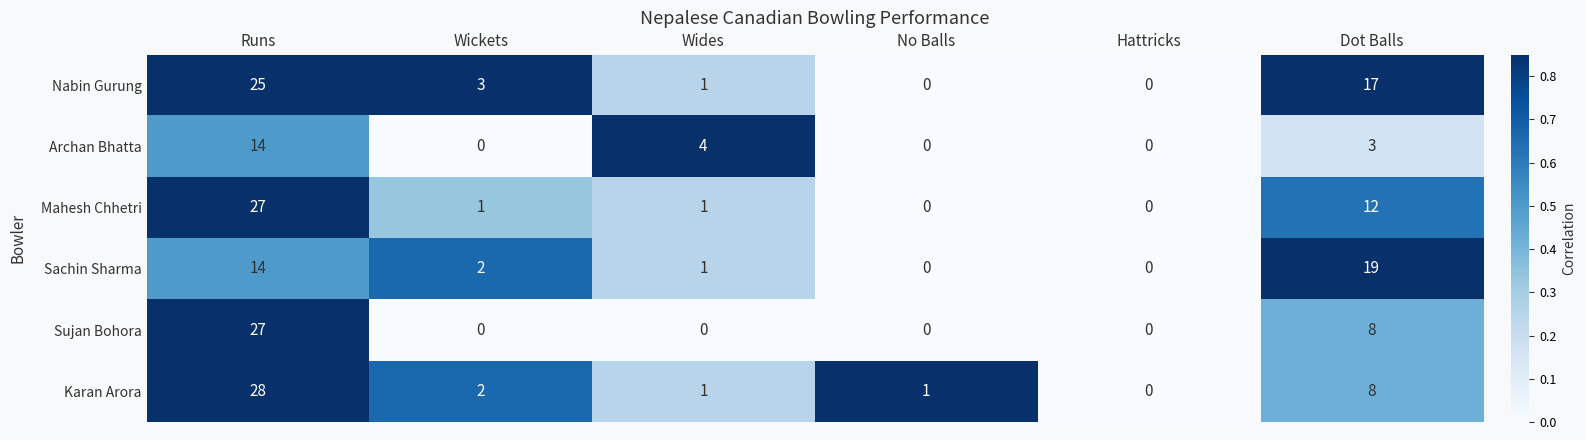

What is the greatest value displayed?

28